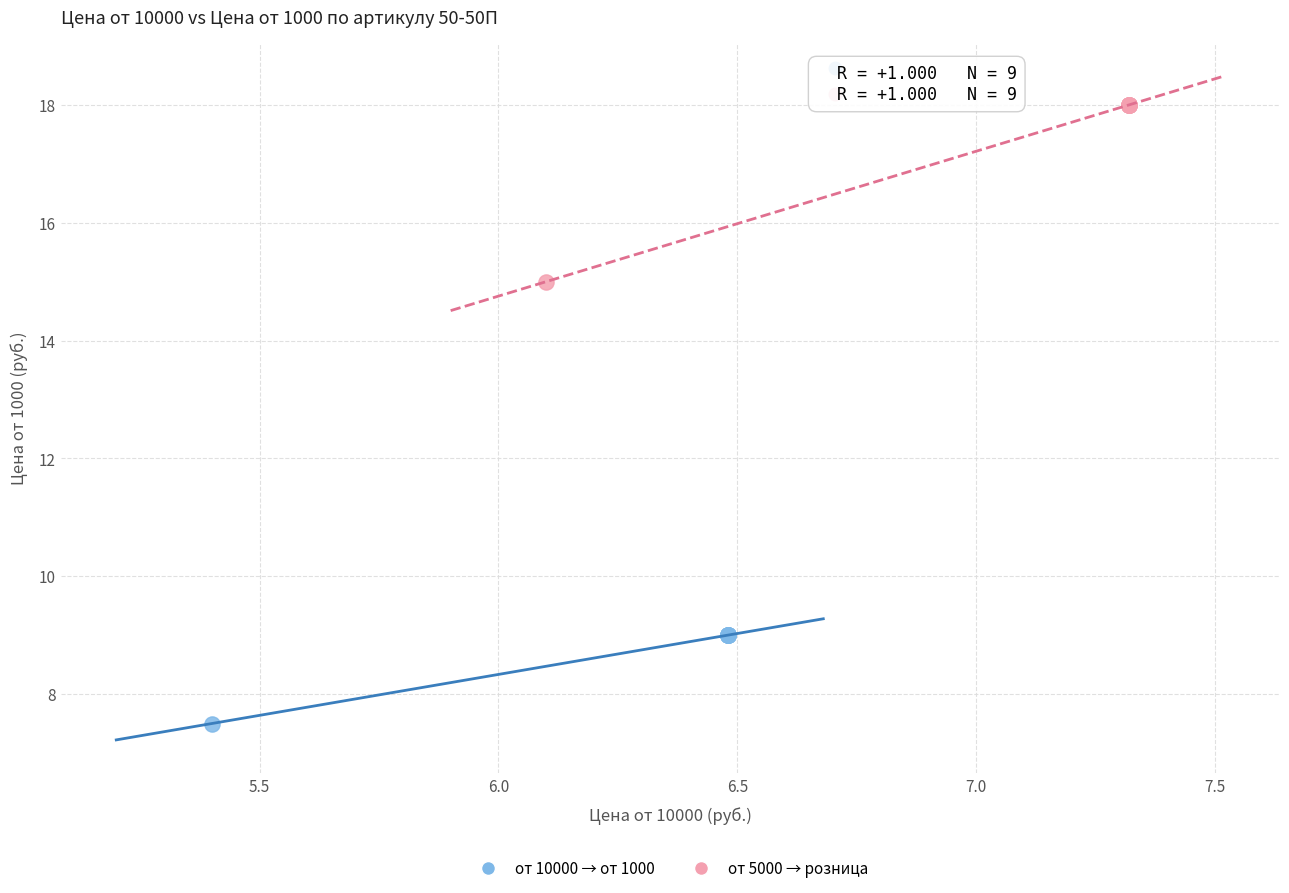

Which series contains the lowest Y value?

от 10000 → от 1000